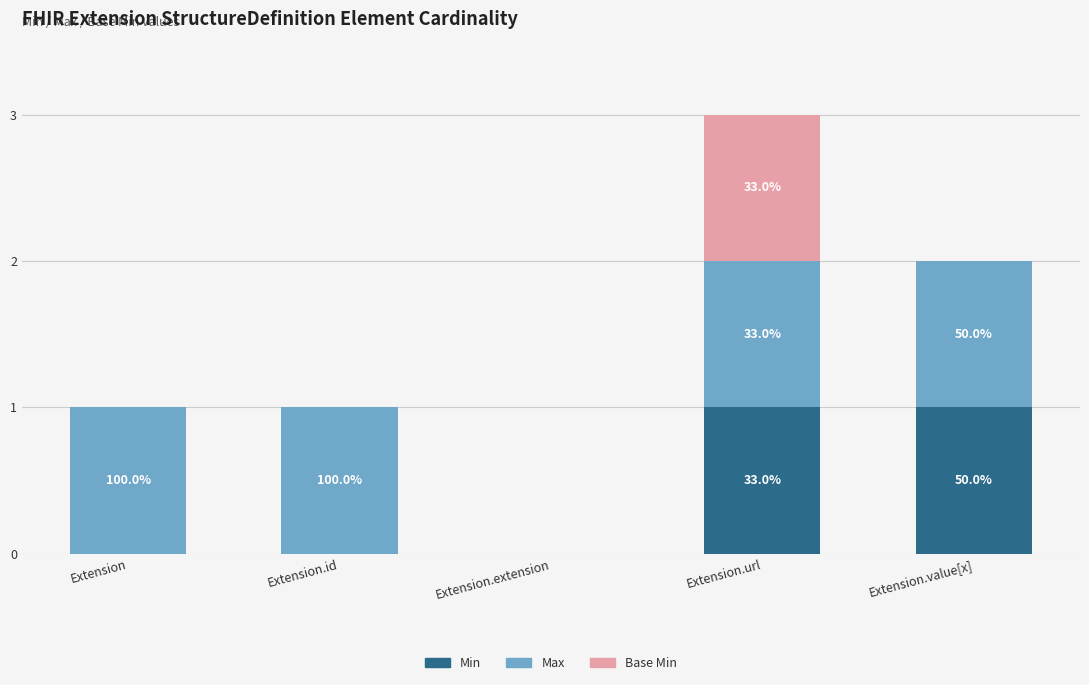

Are the bars horizontal?

No